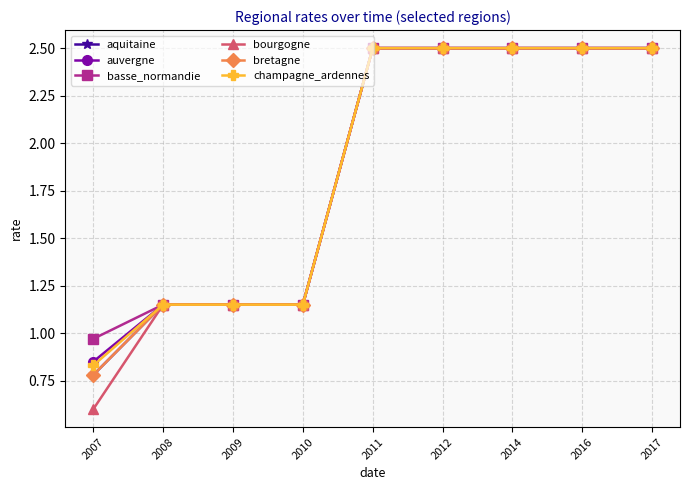

List the series in order of their peak value, highest first.

aquitaine, auvergne, basse_normandie, bourgogne, bretagne, champagne_ardennes